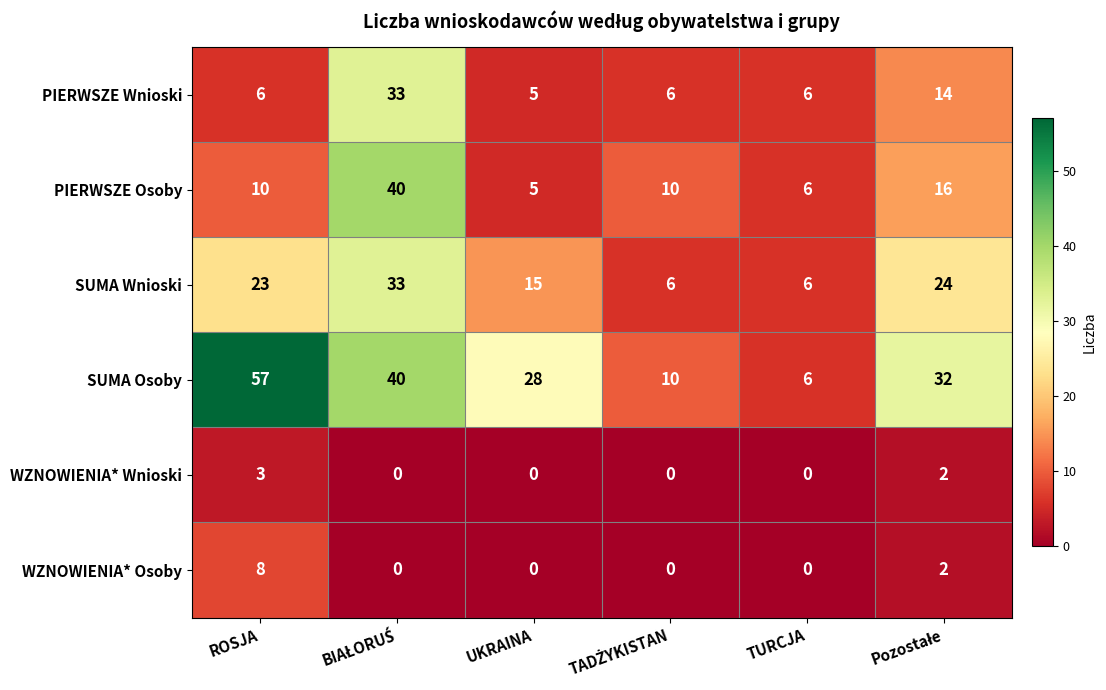

Is it true that WZNOWIENIA* Wnioski equals 0 at TURCJA?

True